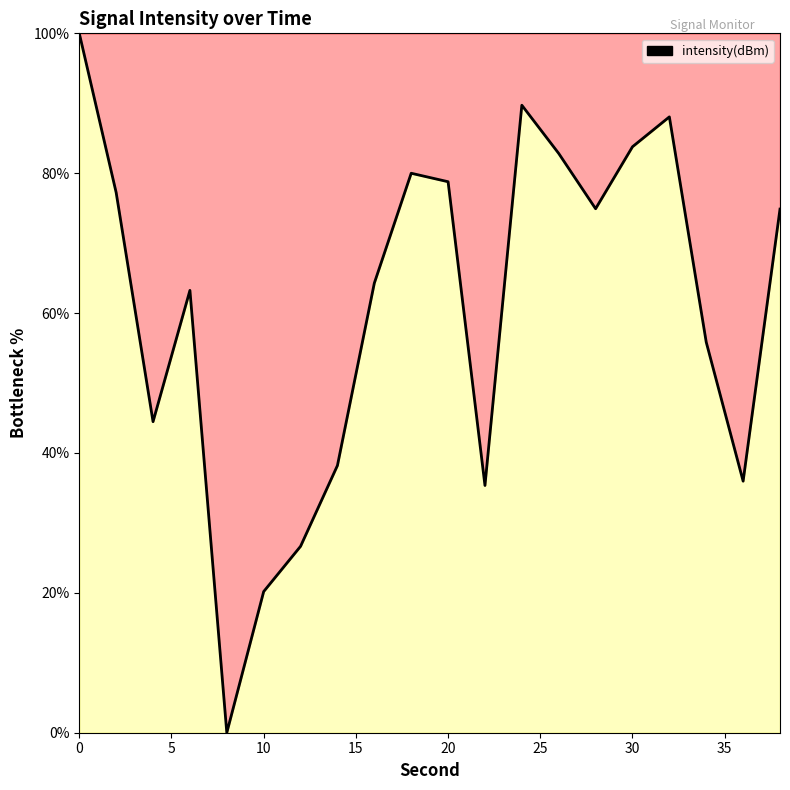

What is the average value?

60.7